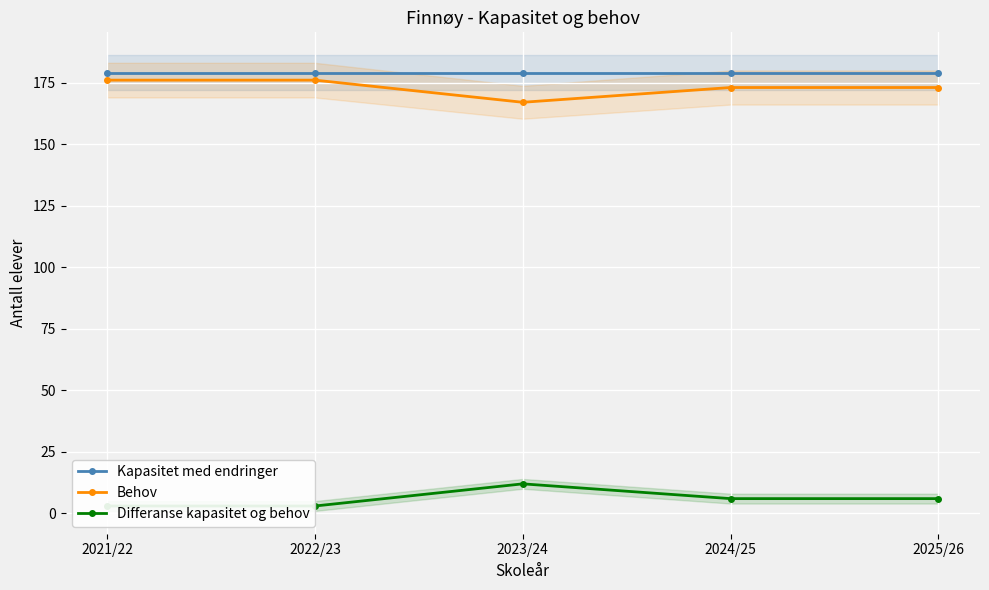

What is the sum of all Differanse kapasitet og behov values?

30